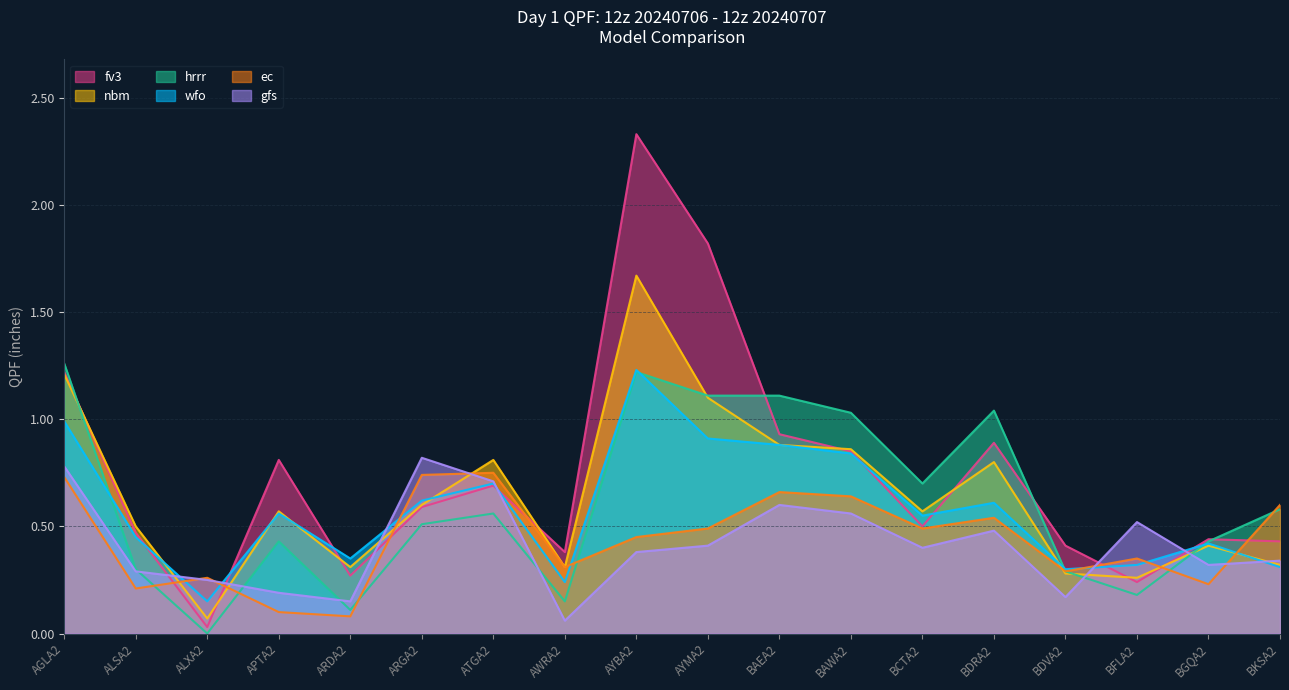

Where is the first local maximum for fv3?

APTA2